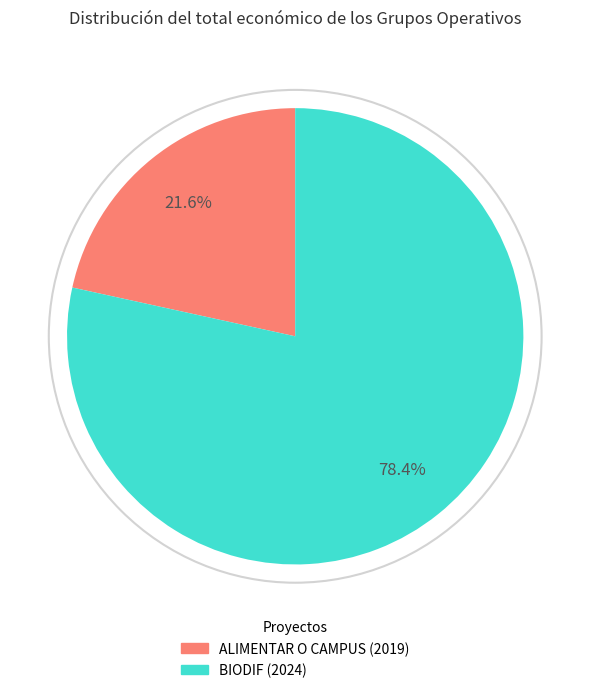

Is ALIMENTAR O CAMPUS (2019) the majority of the pie?

No